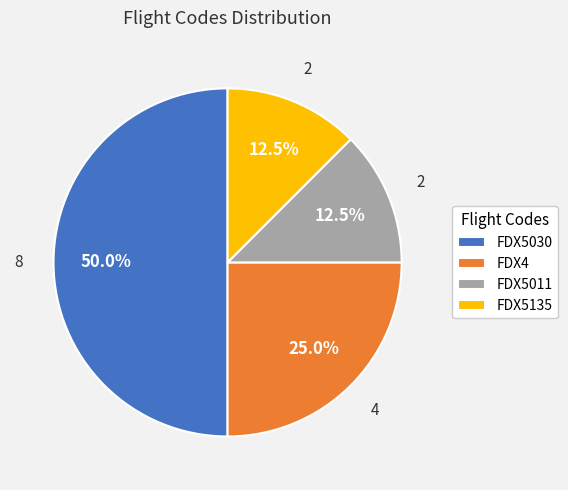

Does FDX5011 represent more than half of the total?

No